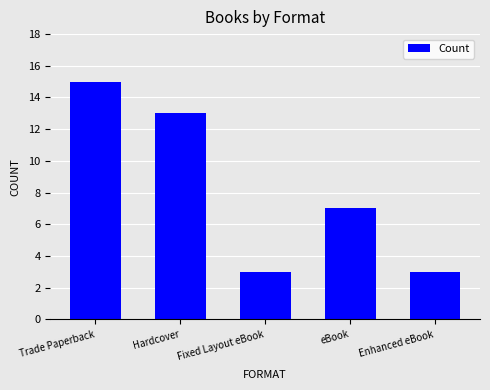

What is the difference between the maximum and minimum values?

12